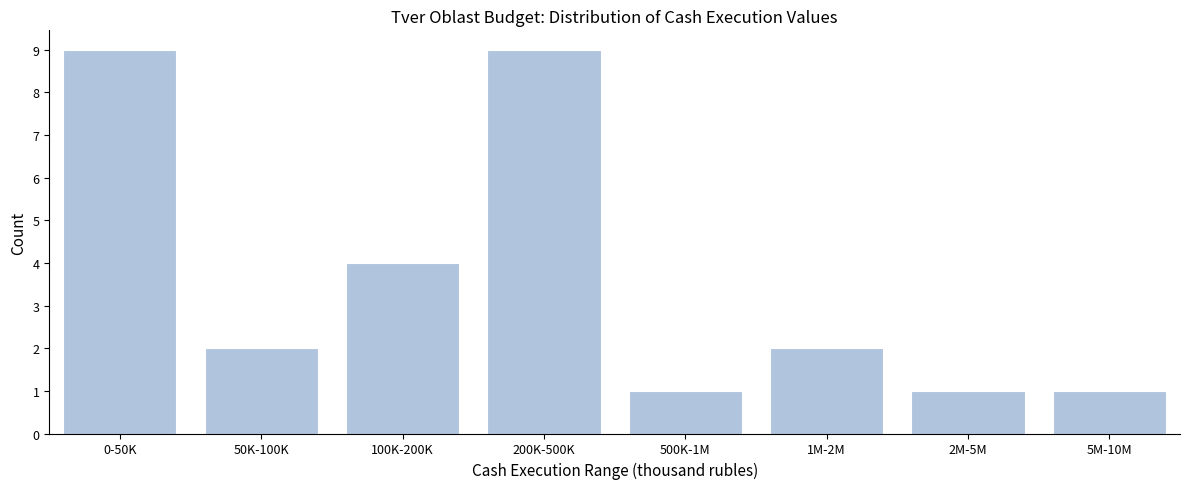

Reading right to left, extract all data points from this chart.

1	1	2	1	9	4	2	9